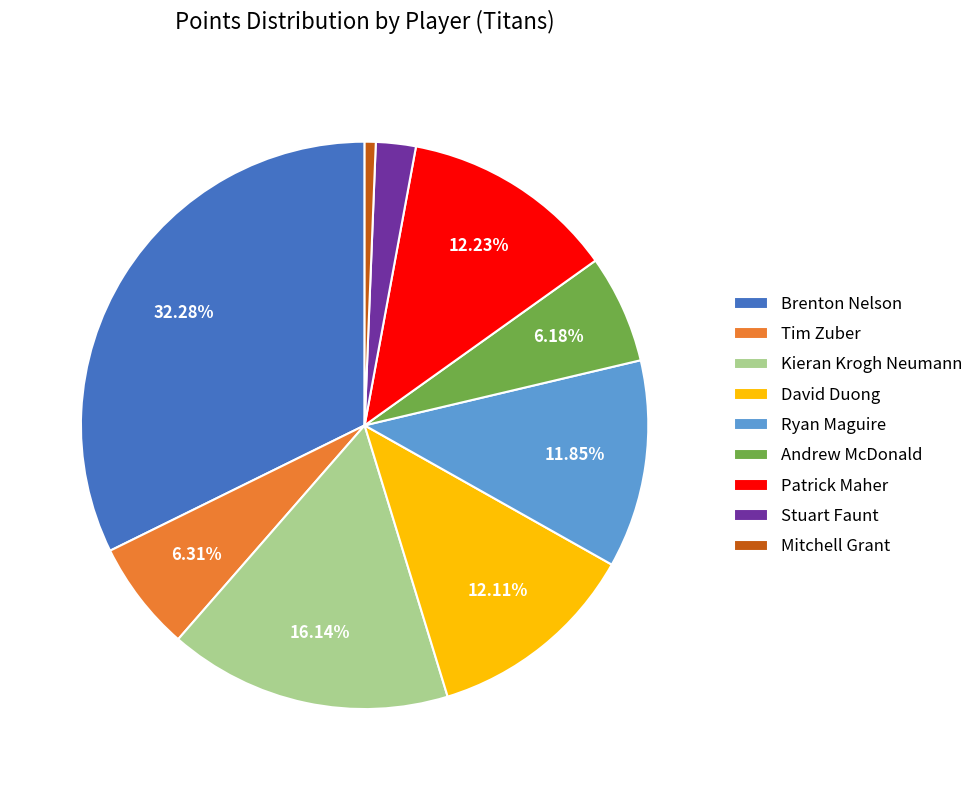

How many segments does this pie chart have?

9